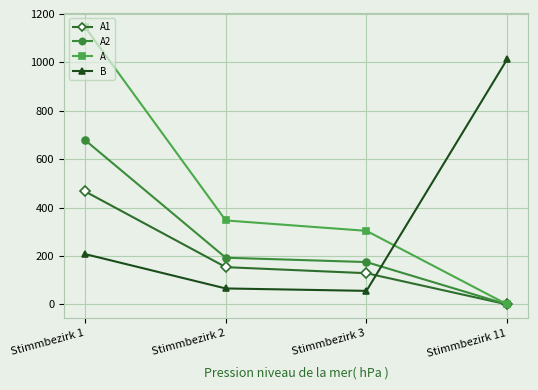

True or false: A2 has more than 2 interior local peaks.

False